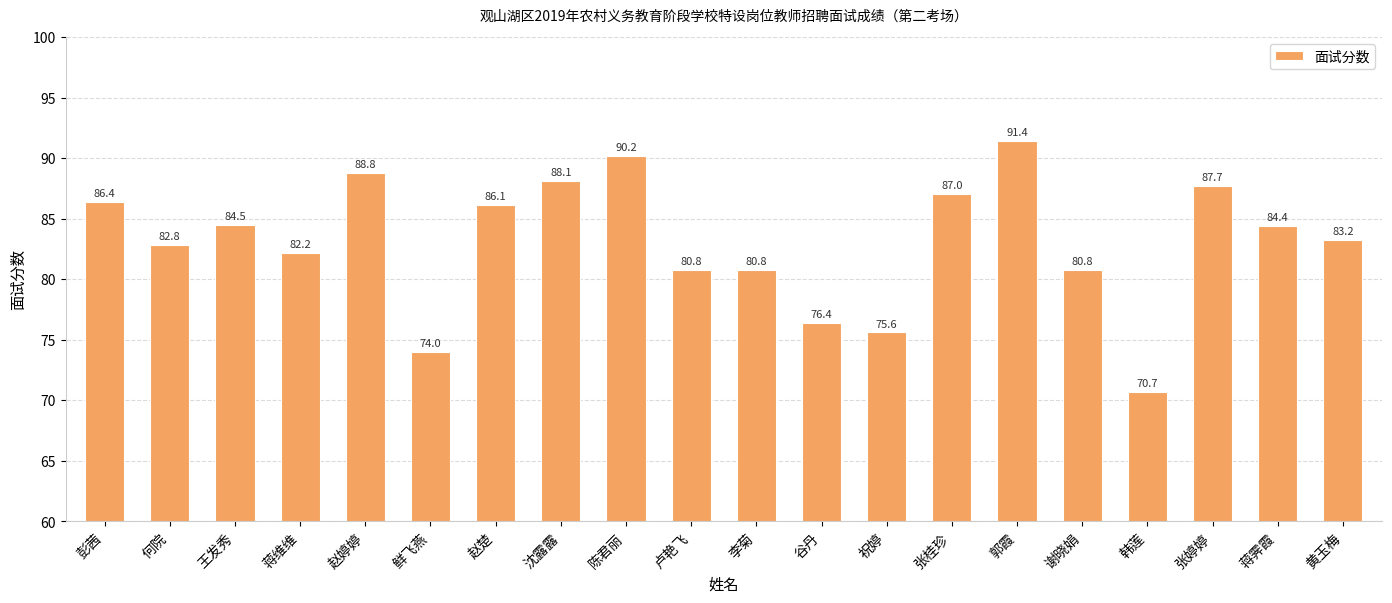

The value at 王发秀 is 84.5. True or false?

True